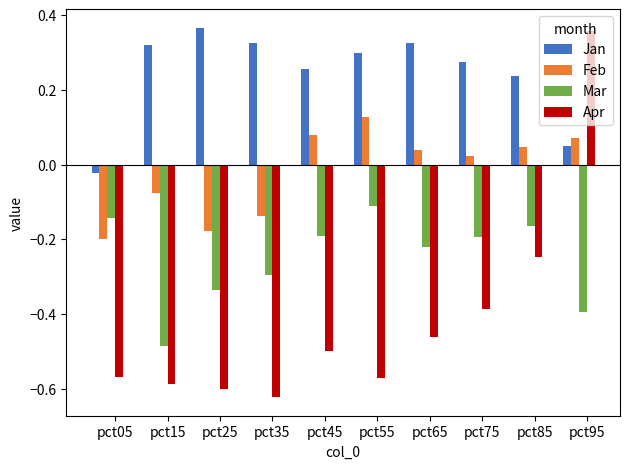

At which label does Feb reach its peak?

pct55